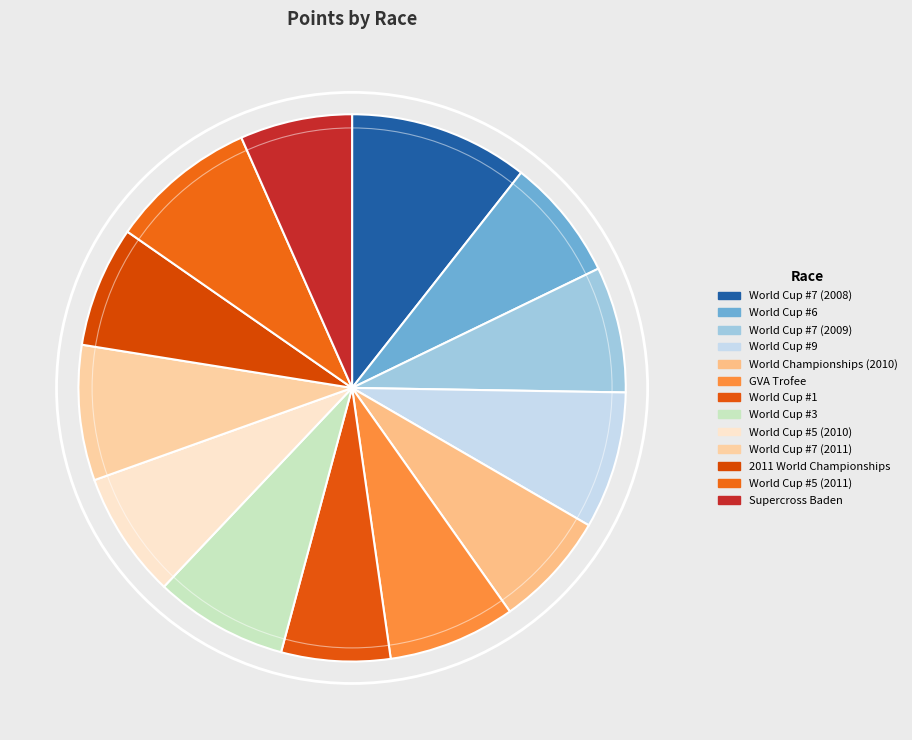

Count the number of slices in the pie.

13